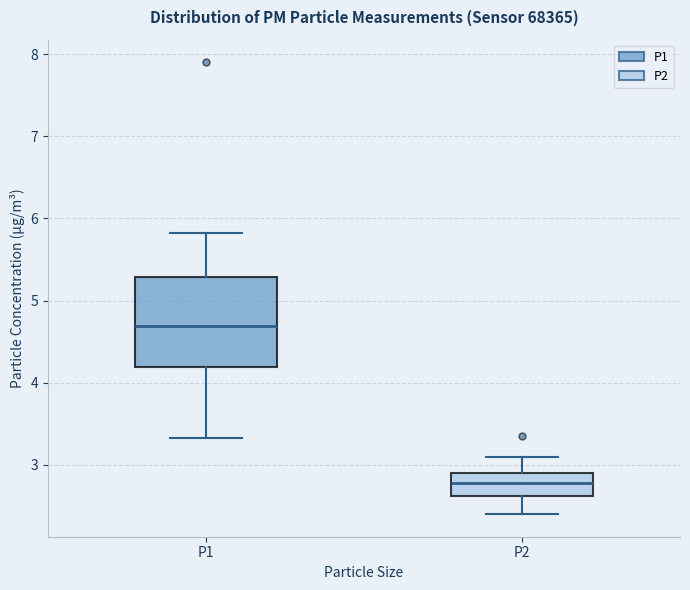

Reading left to right, read every box against the y-axis: the position of its median line, the range the box covers, and the ends of its whiskers. The values are not printed on the chart, so give them approximately, as read against the axis.

P1: median 4.7, box 4.2 to 5.3, whiskers 3.3 to 5.8
P2: median 2.8, box 2.6 to 2.9, whiskers 2.4 to 3.1